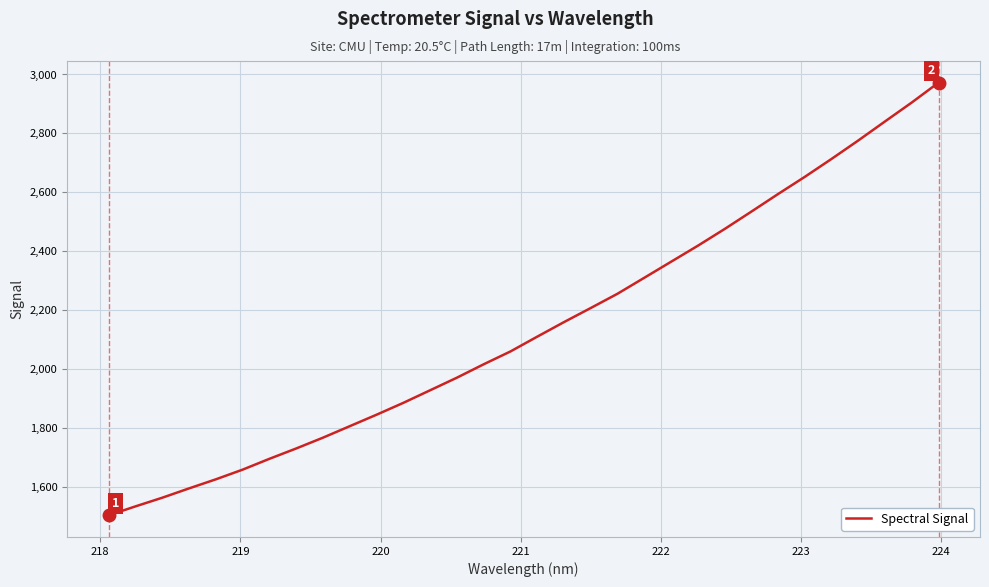

What is the minimum value shown in the chart?

1504.9